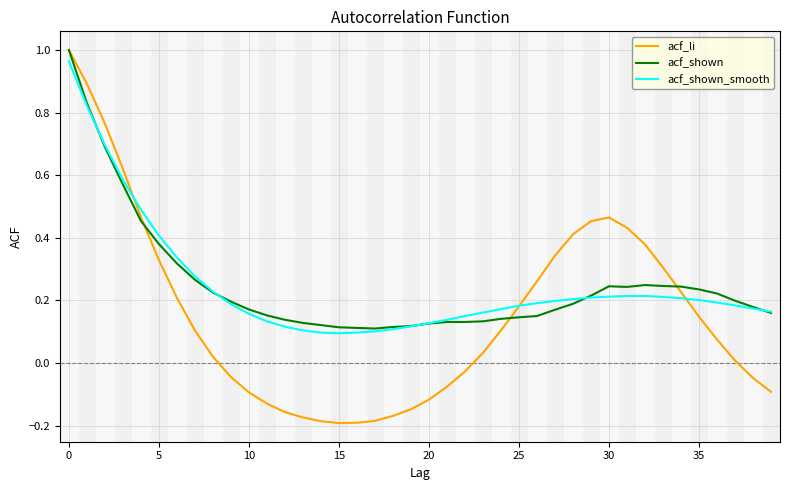

Which series has the largest range (max minus min)?

acf_li